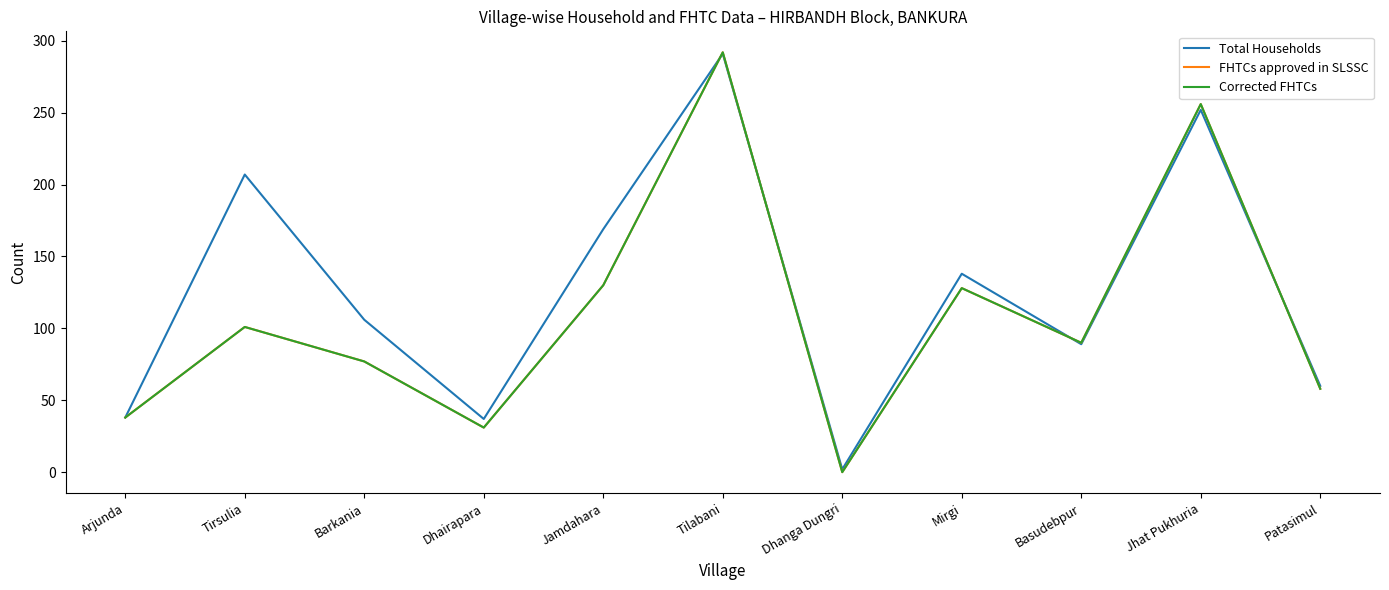

What is the label of the 9th point from the left?

Basudebpur